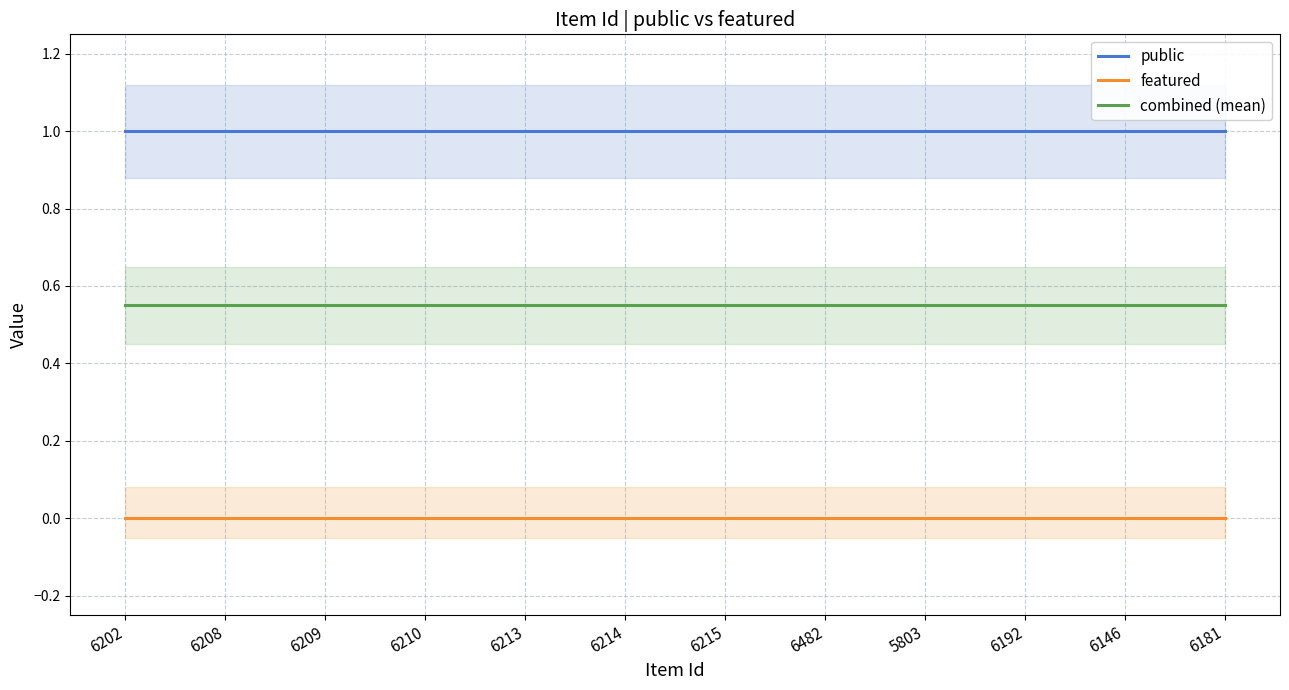

True or false: featured has more than 0 points higher than both neighbors.

False